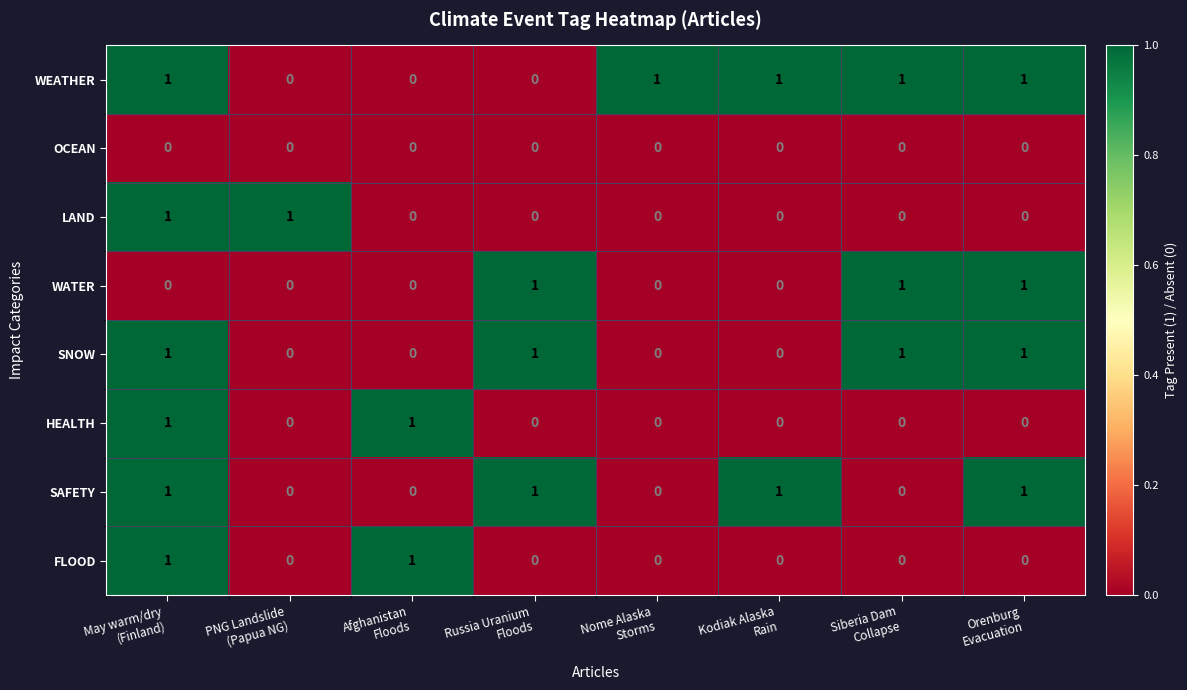

Which series has the largest total across all categories?

WEATHER